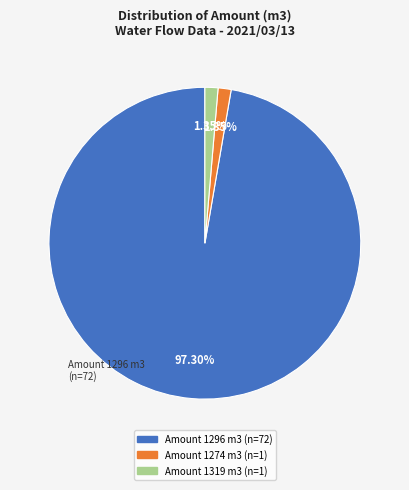

Which has a higher value, Amount 1319 m3 or Amount 1296 m3?

Amount 1296 m3